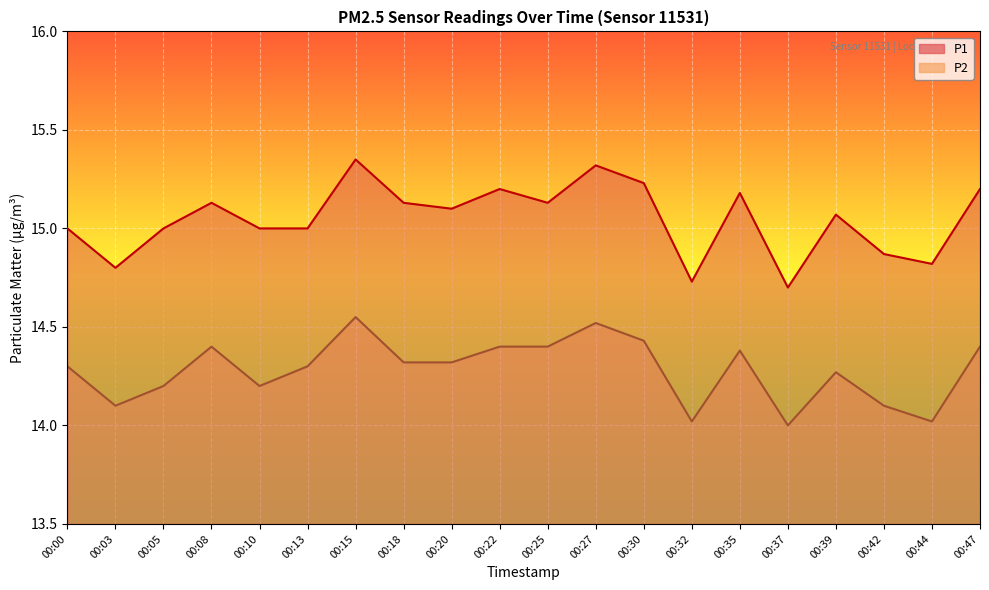

What is the total value across all series at 00:42?

29.0